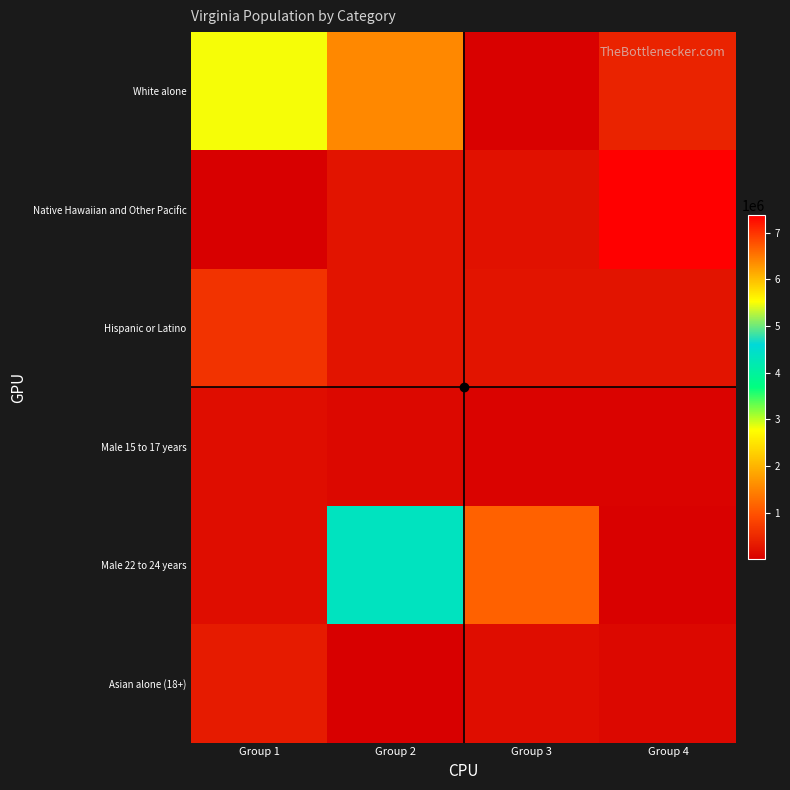

At how many categories does at least one series exceed 5098727?

2